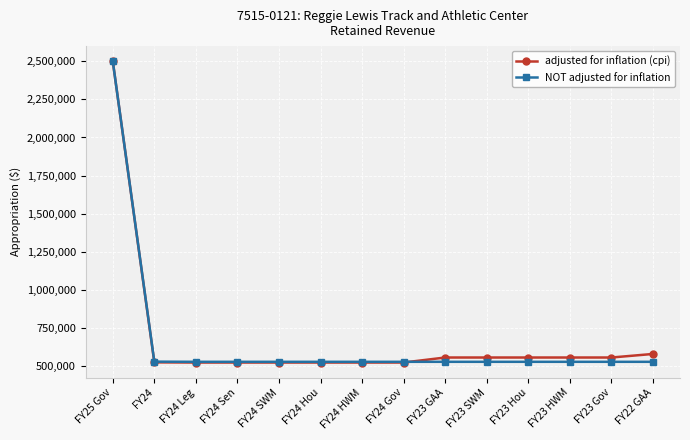

What is the value of the adjusted for inflation (cpi) point at the 13th from the left?

558025